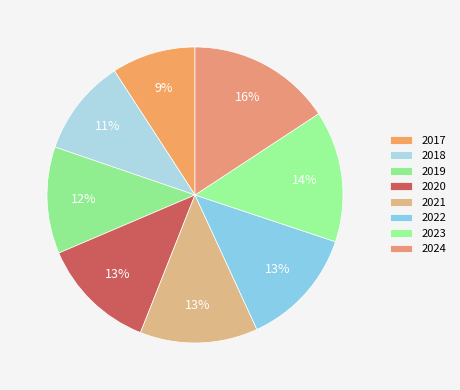

To the nearest percent, what is the difference between the largest and smallest slice percentages?

7%